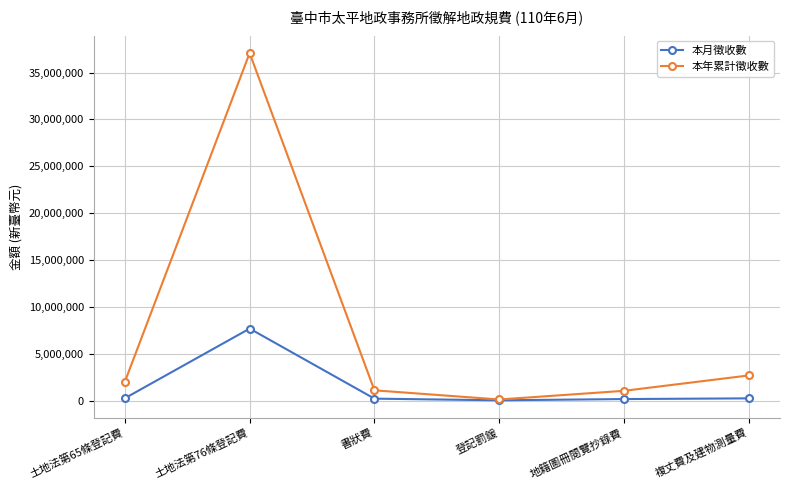

At which category does 本年累計徵收數 reach its first local peak?

土地法第76條登記費